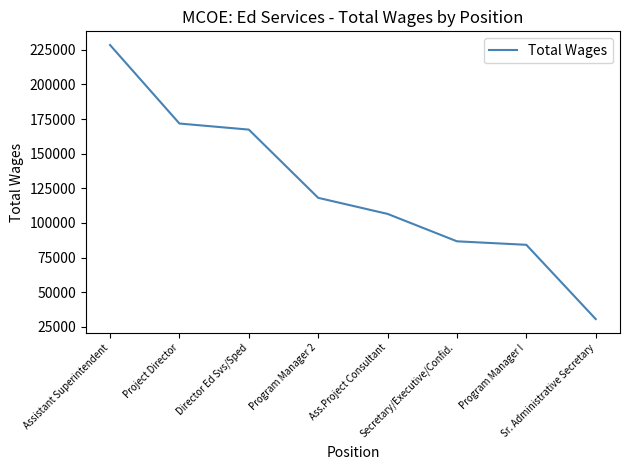

At which category does the chart reach its peak across all series?

Assistant Superintendent